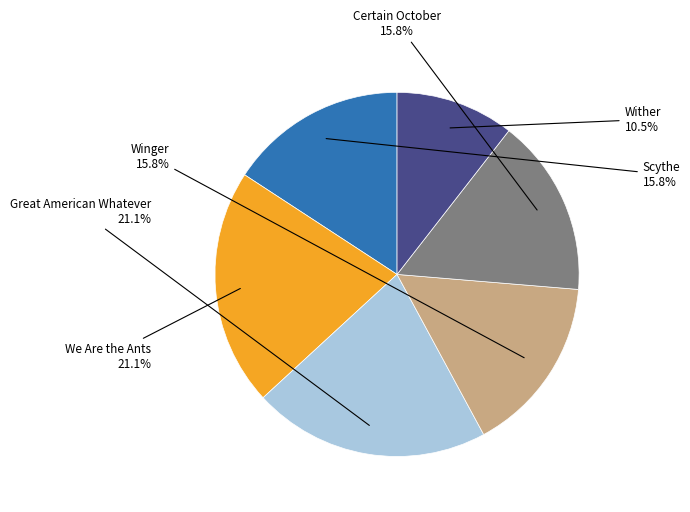

Is there any slice that represents more than half of the pie?

No